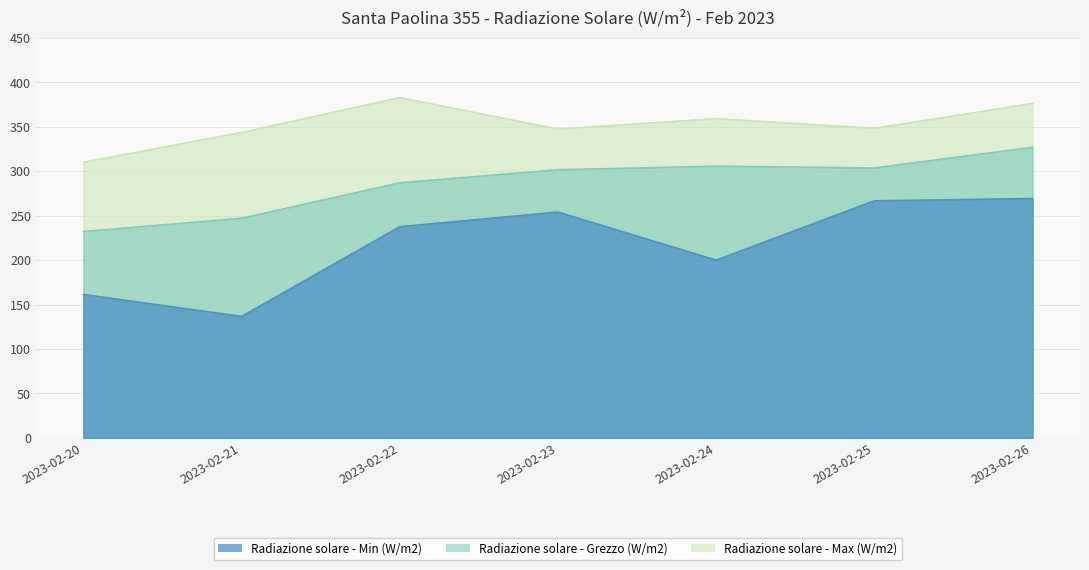

At which category is the sum across all series the highest?

2023-02-26